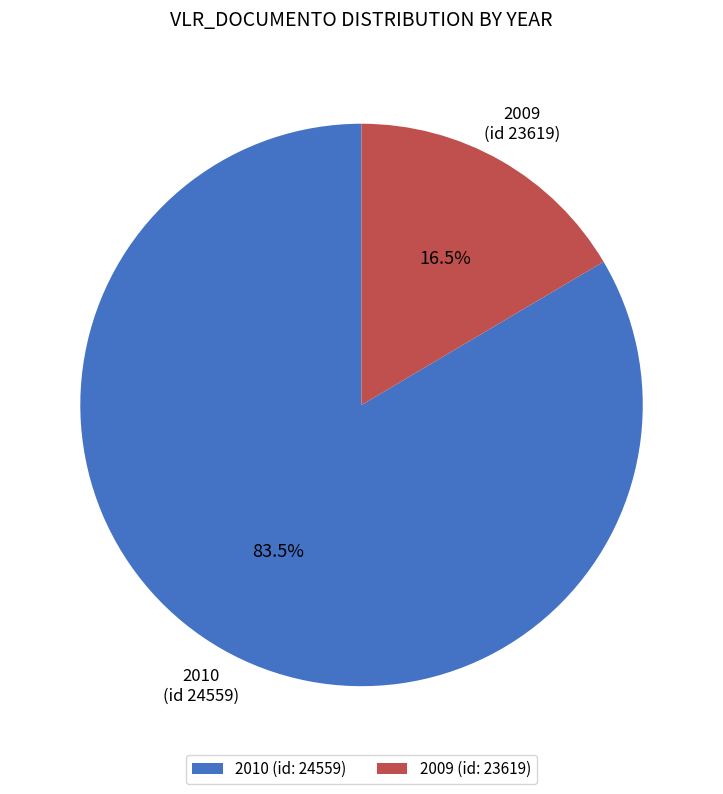

To the nearest percent, what is the difference between the largest and smallest slice percentages?

67%